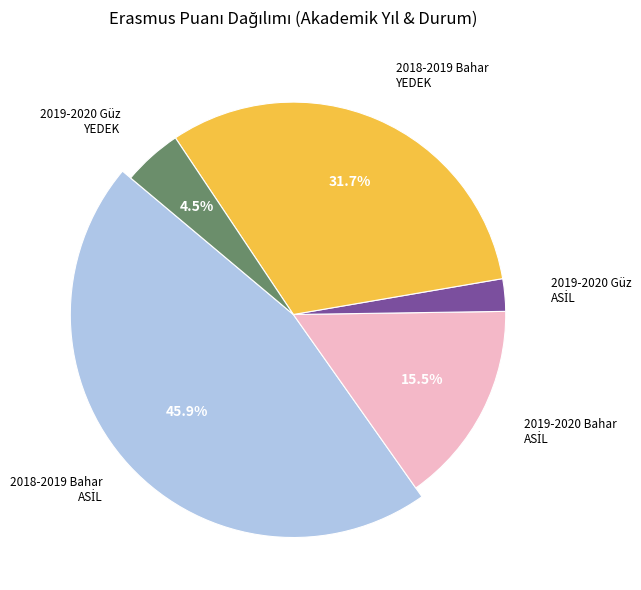

Is there a majority slice in this chart?

No